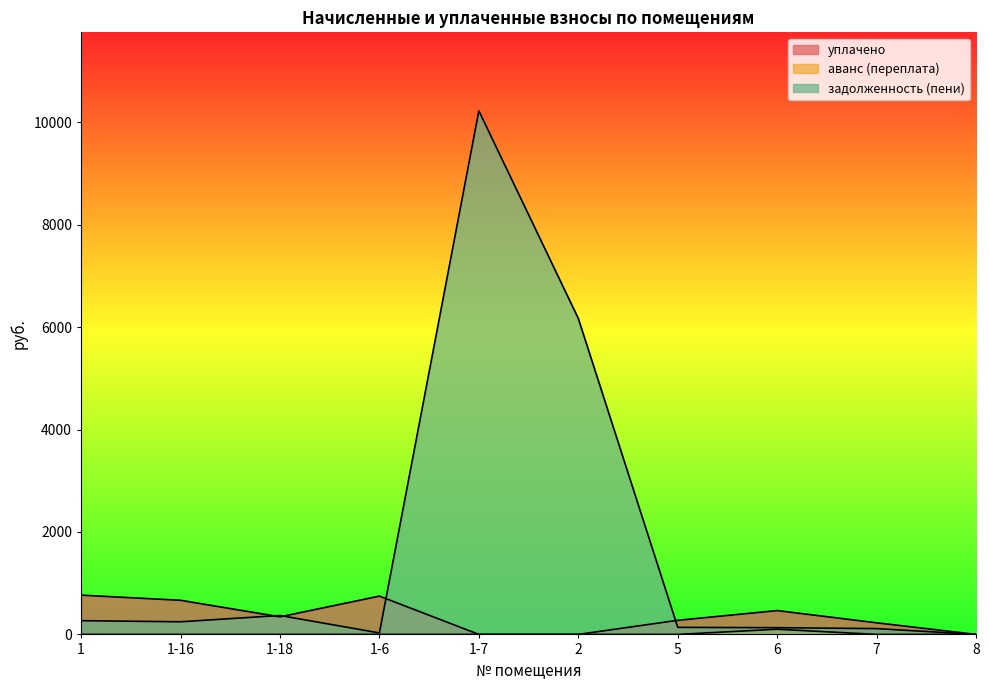

Is it true that задолженность (пени) equals 113.4 at 7?

True